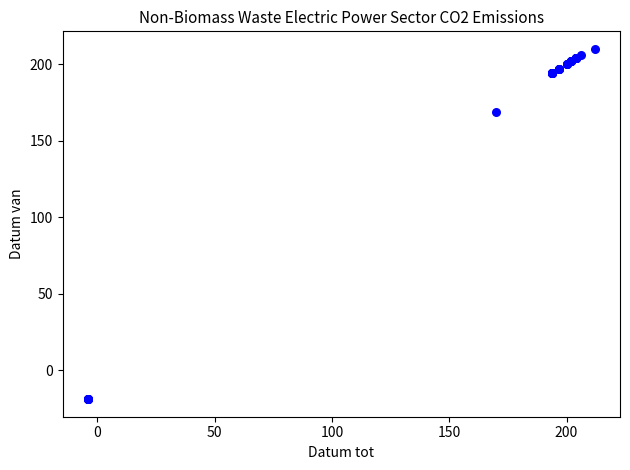

What Y value in the scatter plot is closest to 95?

169